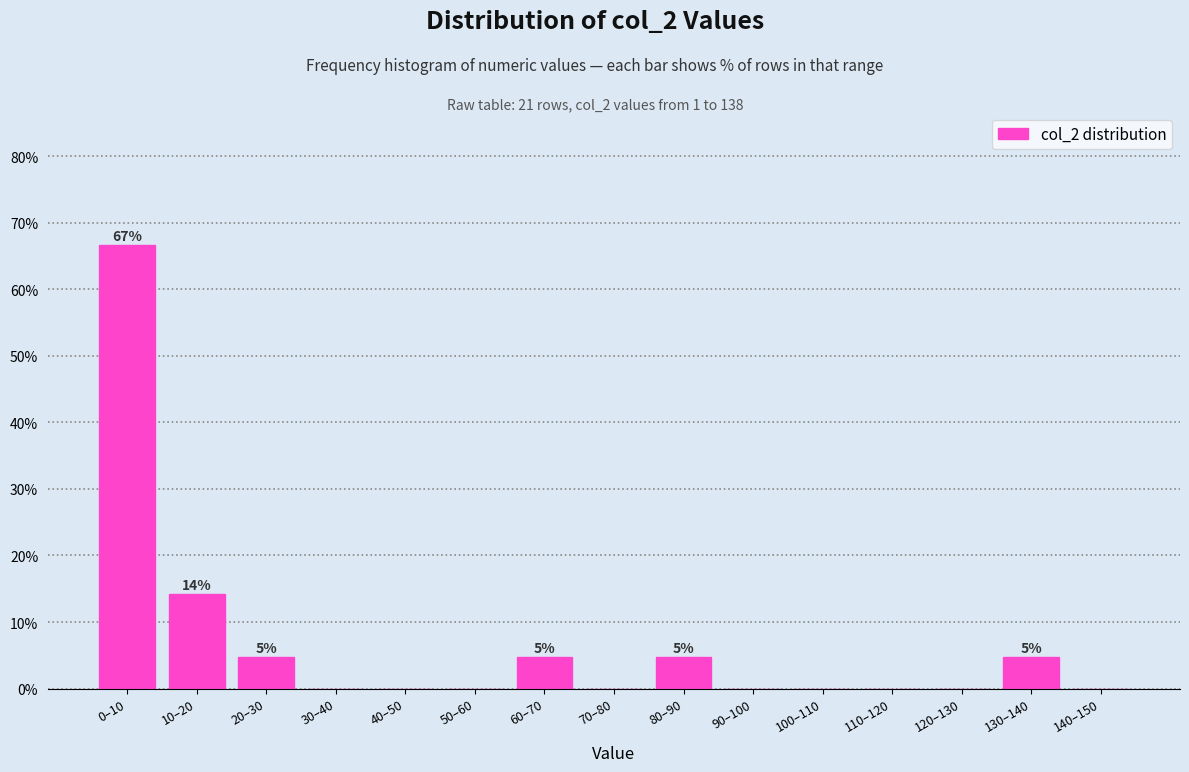

Reading right to left, what are all the values shown in this chart?

140–150=0.0	130–140=4.8	120–130=0.0	110–120=0.0	100–110=0.0	90–100=0.0	80–90=4.8	70–80=0.0	60–70=4.8	50–60=0.0	40–50=0.0	30–40=0.0	20–30=4.8	10–20=14.3	0–10=66.7